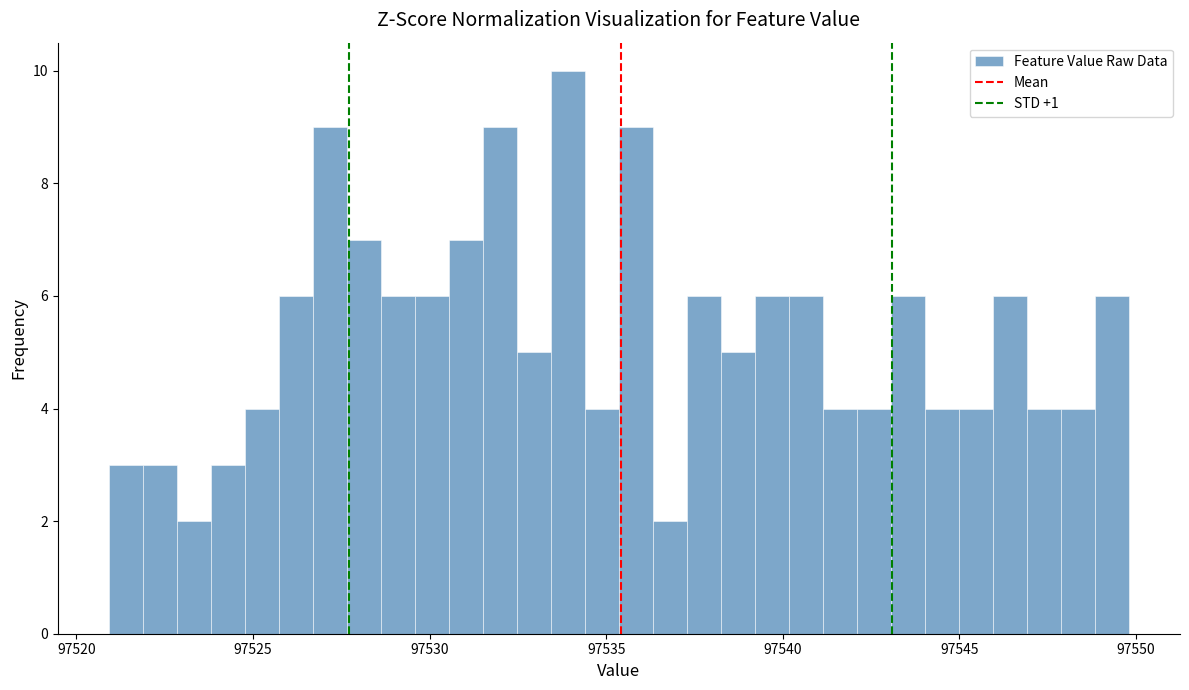

Around what value on the x-axis is the tallest bar? Give the approximate position of its centre, as read against the axis.

97534.0